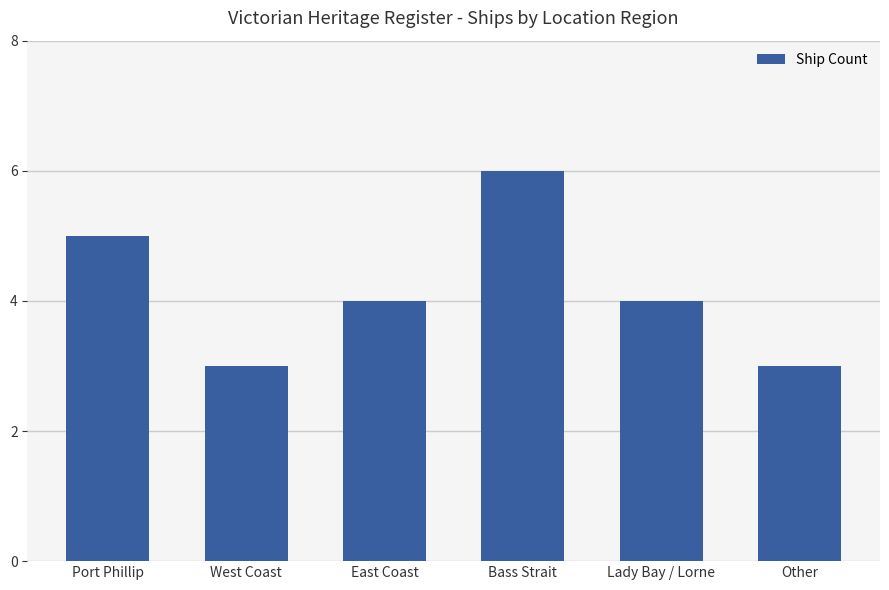

Approximately how many times larger is the value at Bass Strait compared to Port Phillip?

1.2